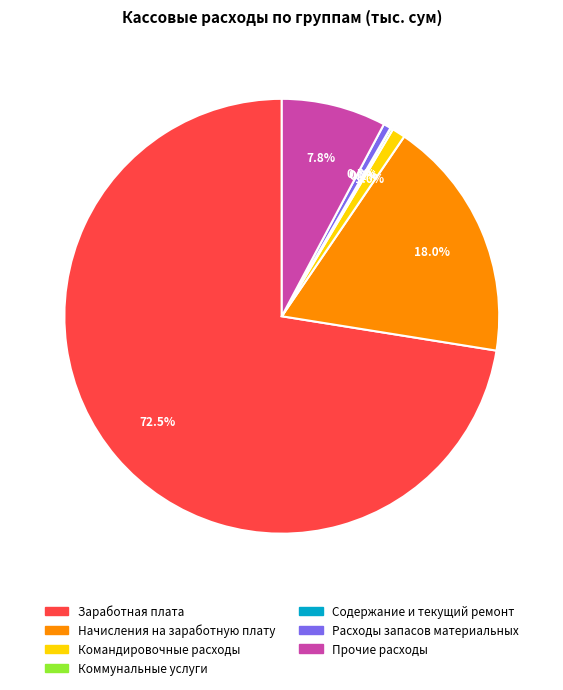

What percentage is NOT represented by Заработная плата?

27.5%